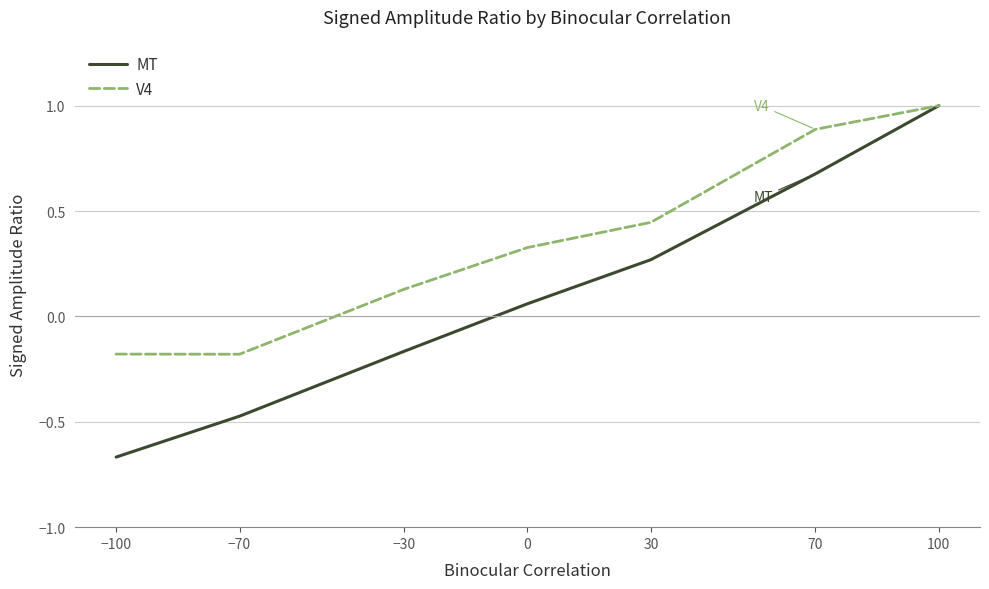

What is the greatest value displayed?

1.0